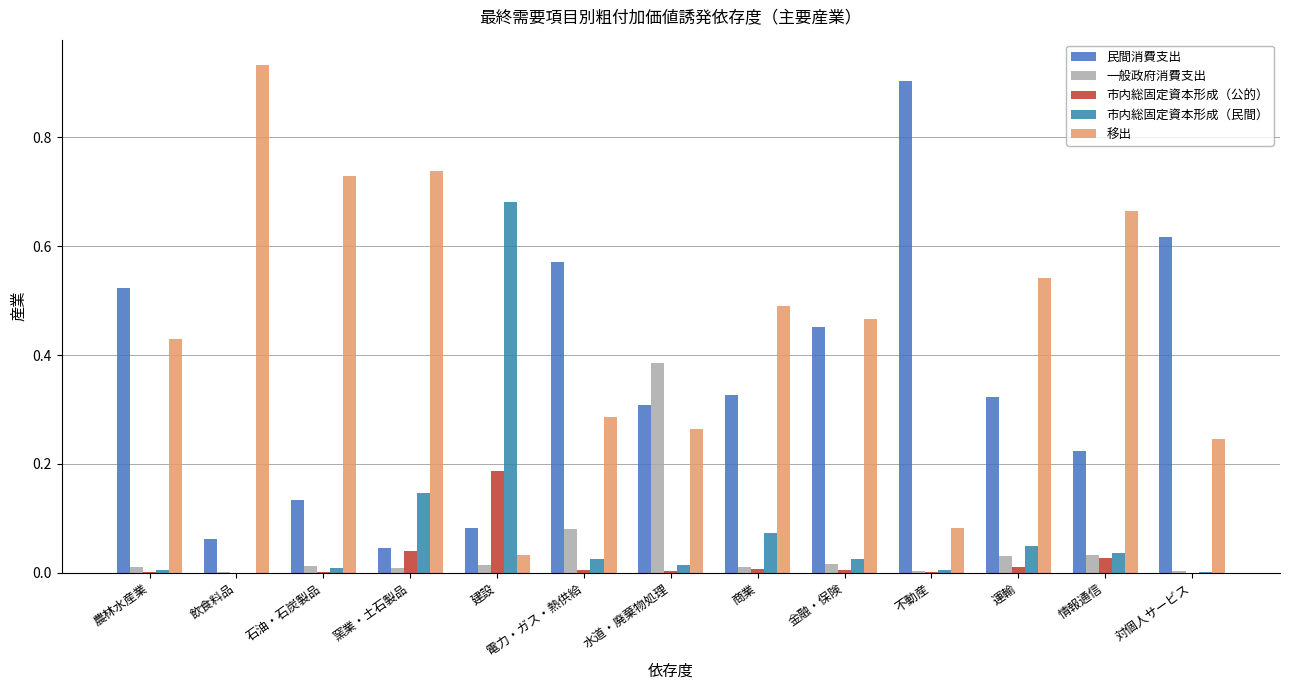

Are the bars horizontal?

No